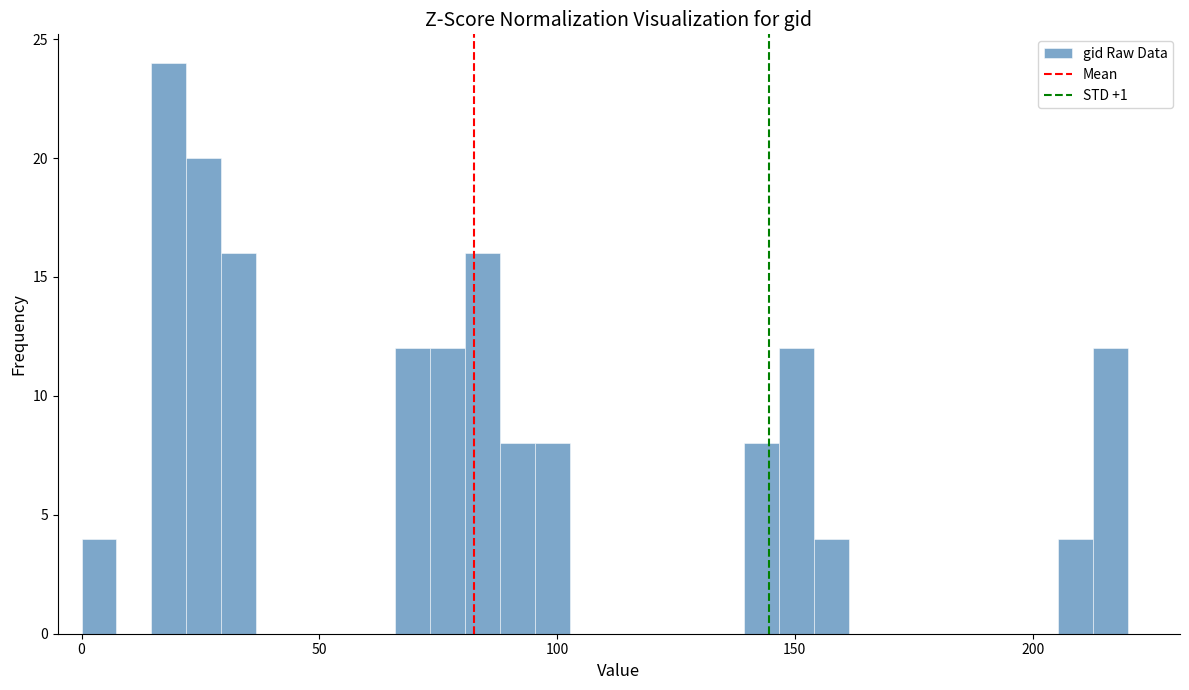

Around what value on the x-axis is the tallest bar? Give the approximate position of its centre, as read against the axis.

20